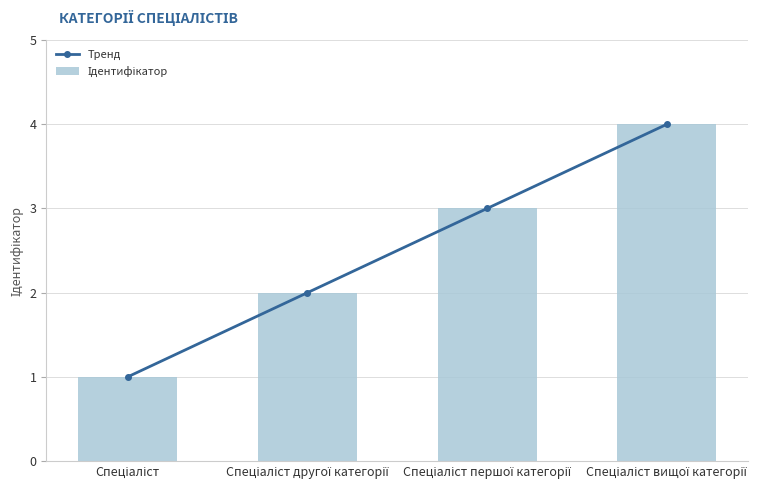

Reading left to right, list all the values displayed in this chart.

Тренд: Спеціаліст=1	Спеціаліст другої категорії=2	Спеціаліст першої категорії=3	Спеціаліст вищої категорії=4
Ідентифікатор: Спеціаліст=1	Спеціаліст другої категорії=2	Спеціаліст першої категорії=3	Спеціаліст вищої категорії=4